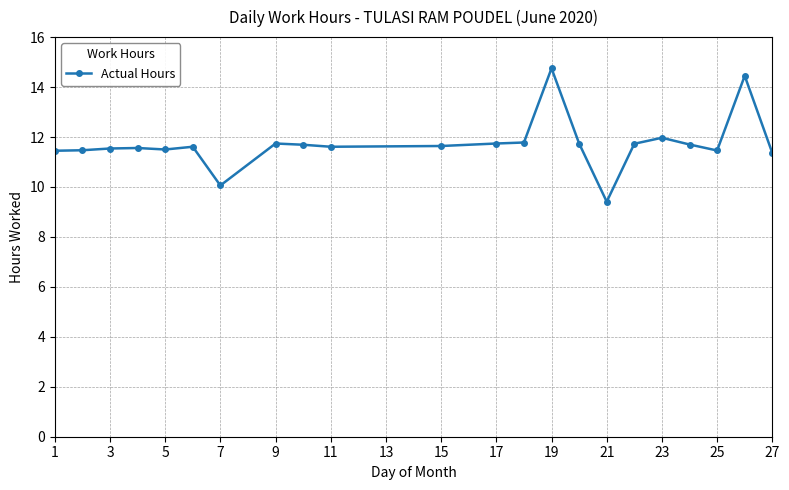

True or false: there are more than 2 points higher than both neighbors.

True